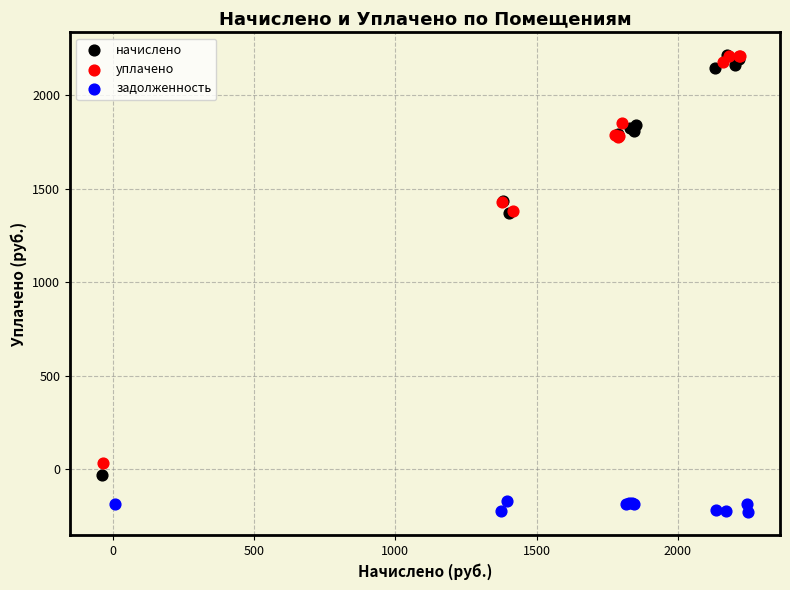

What are all the series names shown in the legend?

начислено, уплачено, задолженность